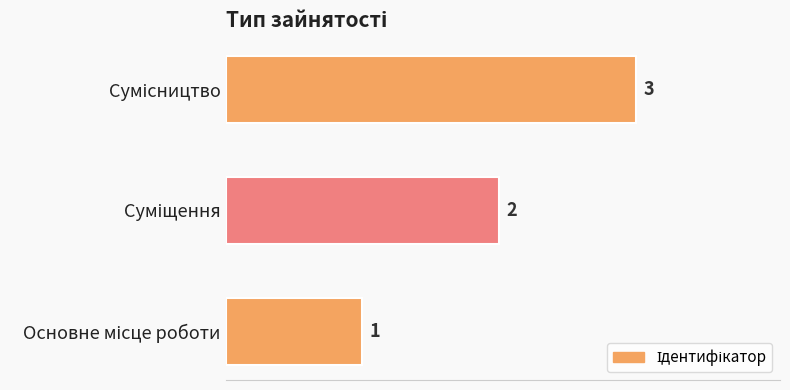

What is the sum of all values?

6